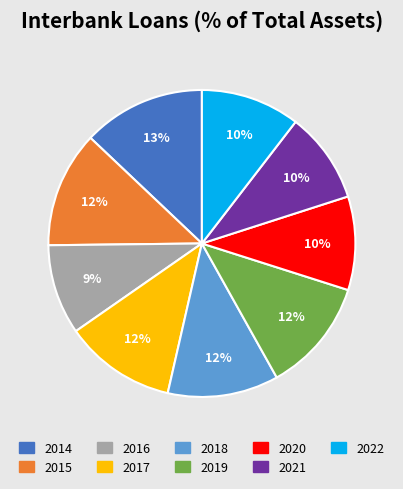

The 2018 slice represents 6% of the pie. True or false?

False